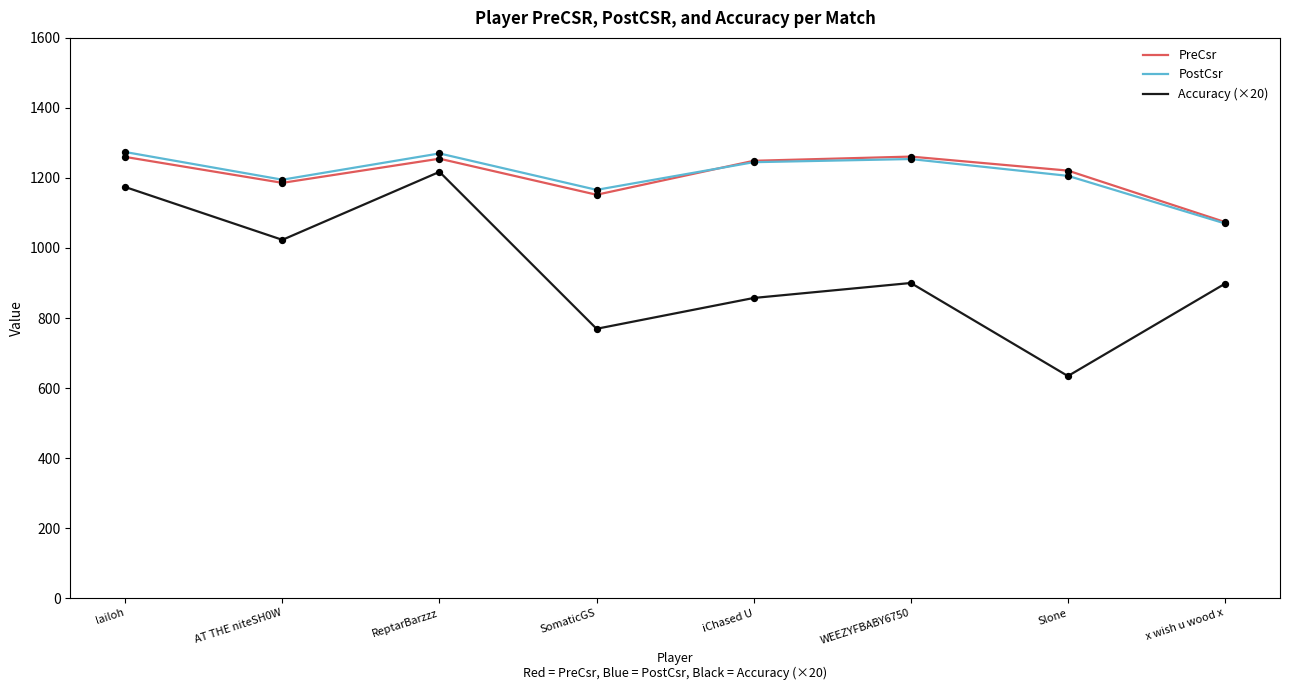

What is the total value across all series at lailoh?

3708.0